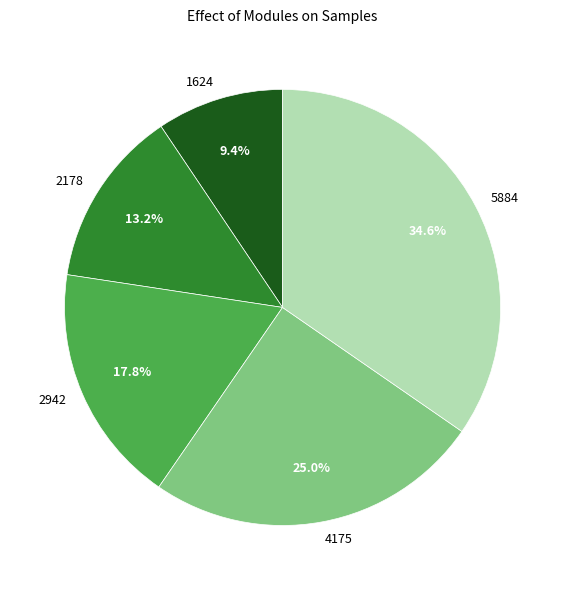

Which category has the smallest portion of the pie?

1624